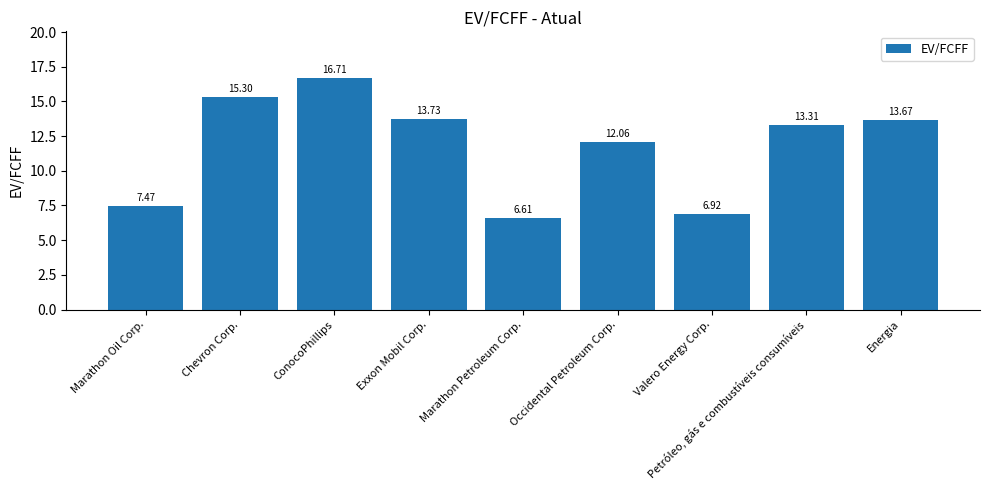

True or false: the data shows 1.8 at Marathon Petroleum Corp..

False